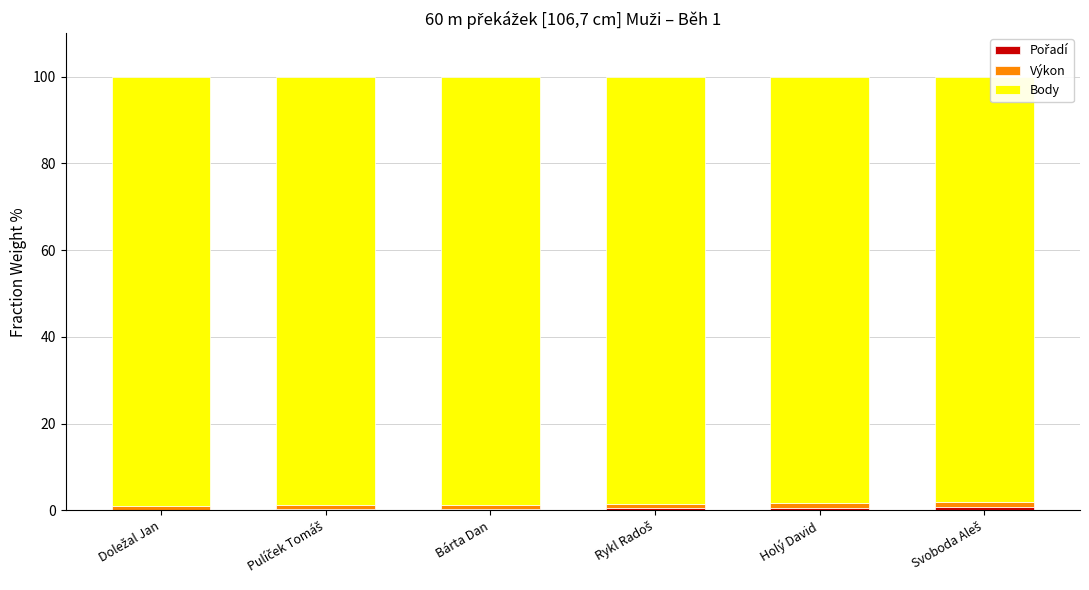

Which series changed the most between Doležal Jan and Bárta Dan?

Body